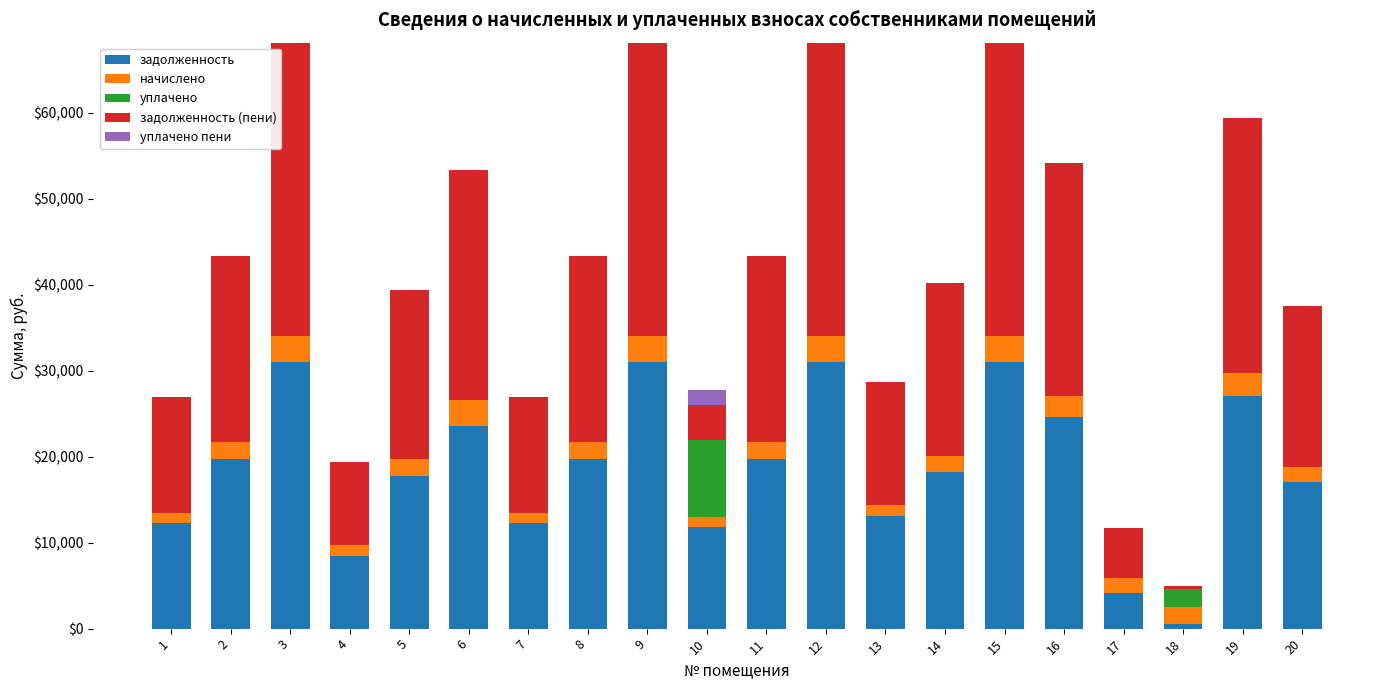

Is it true that начислено equals 3077.1 at 12?

True